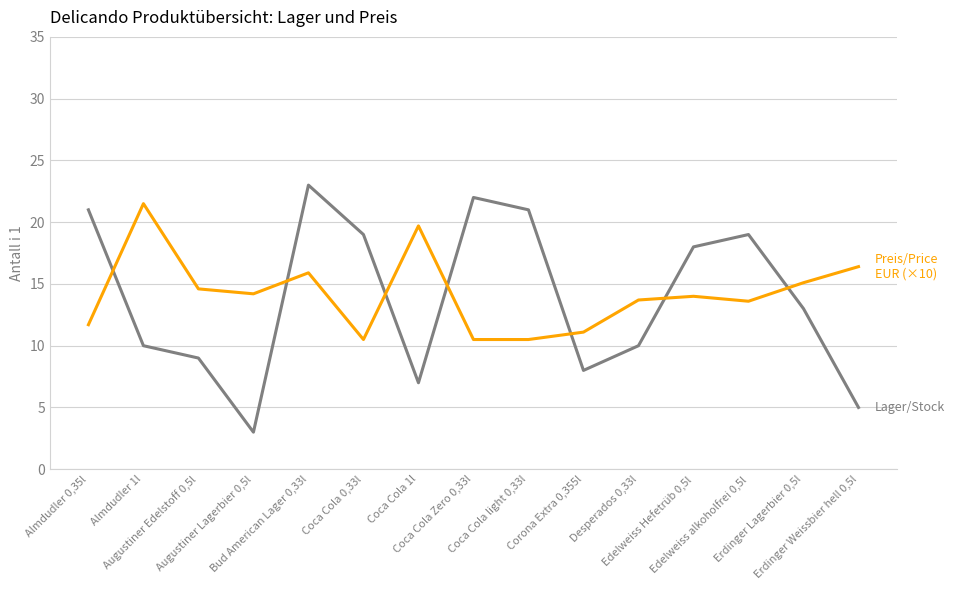

What is the minimum value shown in the chart?

3.0